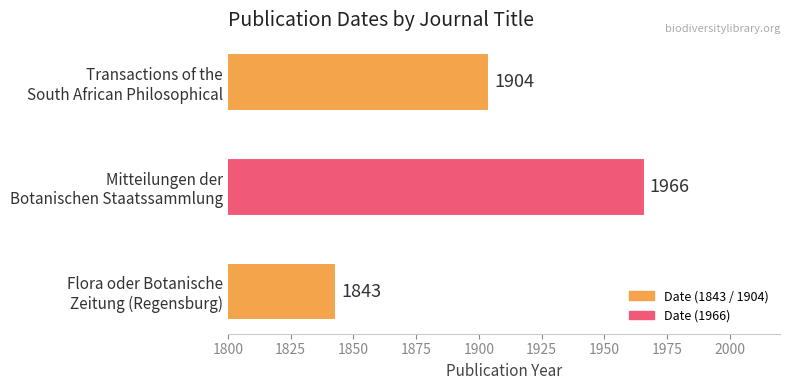

Rank the categories by value from highest to lowest.

Mitteilungen der
Botanischen Staatssammlung, Transactions of the
South African Philosophical, Flora oder Botanische
Zeitung (Regensburg)